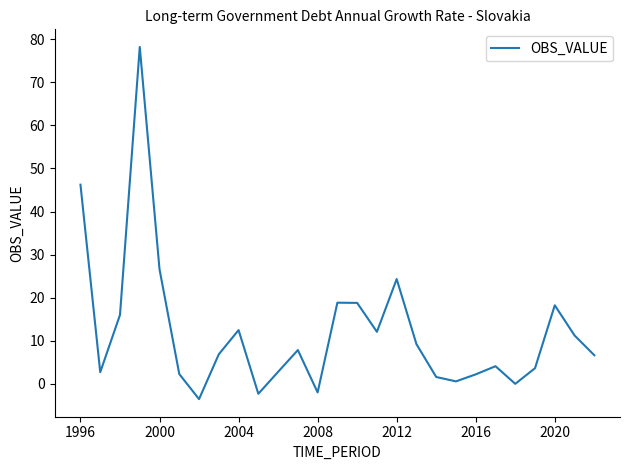

What is the difference between the maximum and minimum values?

81.8